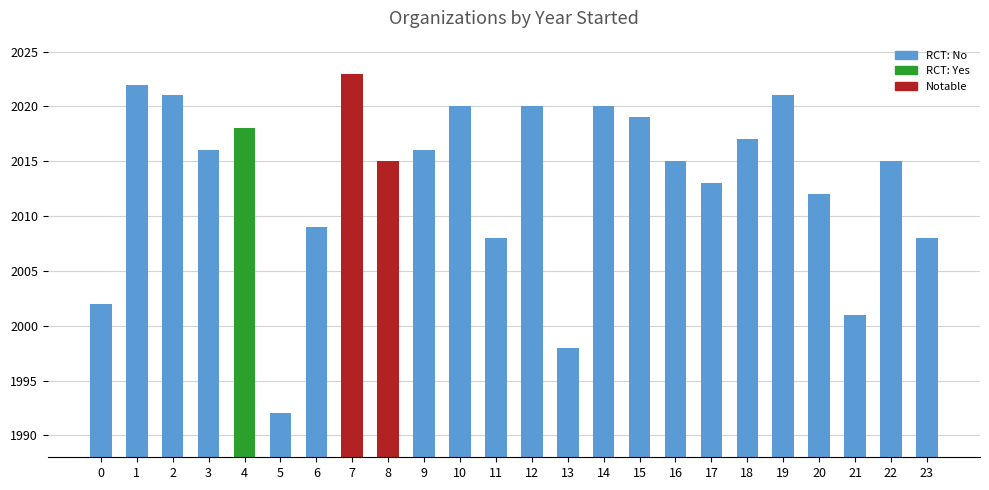

How many values are below 2016?

12